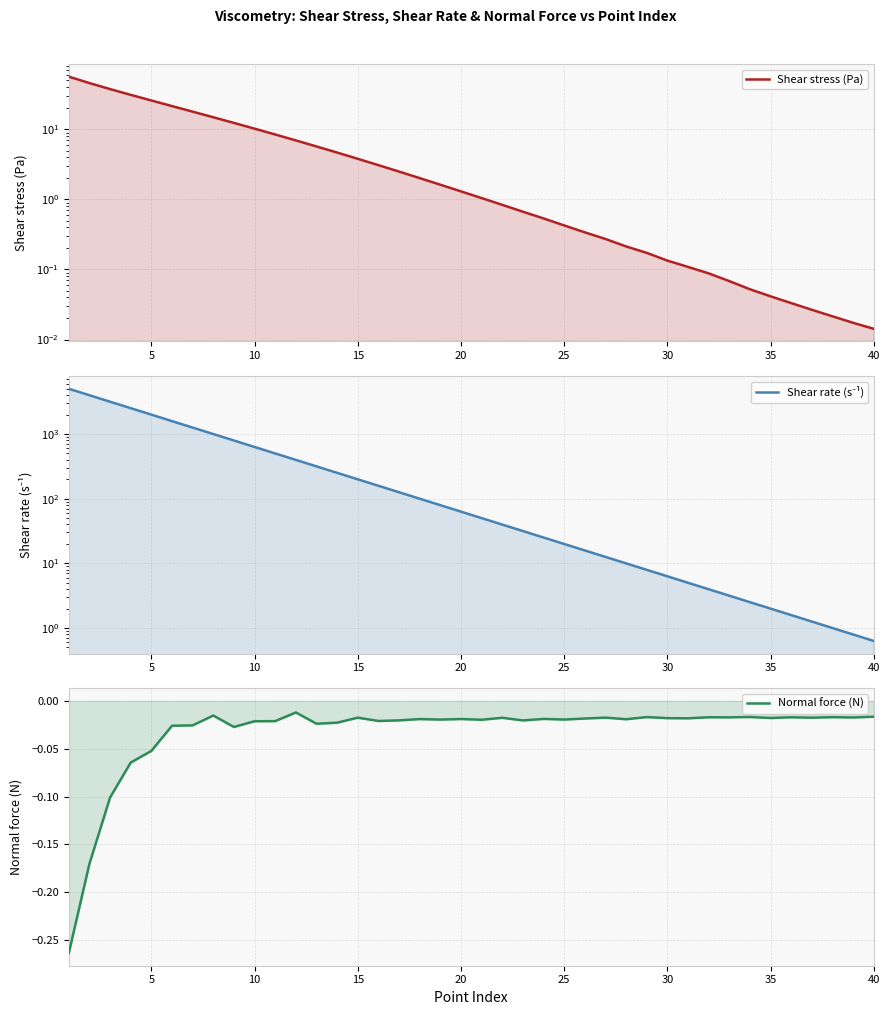

At how many categories does at least one series exceed 2157?

4